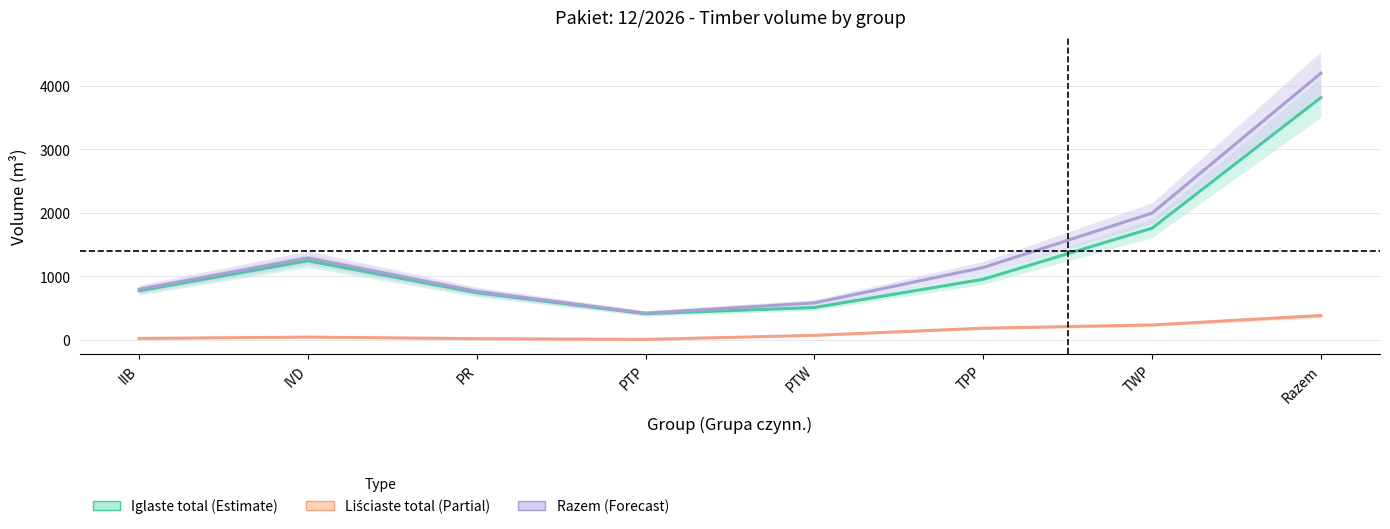

How many lines are shown in the chart?

3